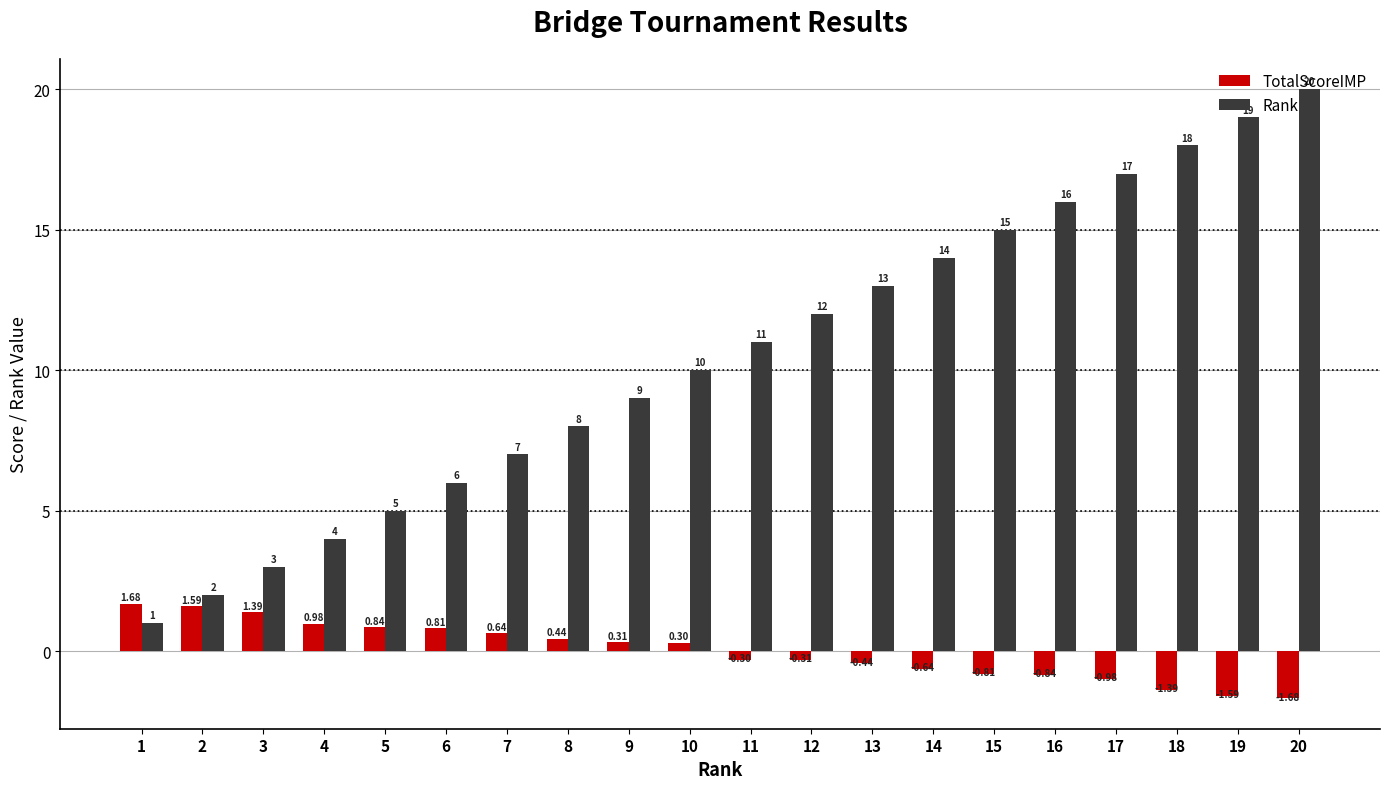

Rank the categories by Rank value from lowest to highest.

1, 2, 3, 4, 5, 6, 7, 8, 9, 10, 11, 12, 13, 14, 15, 16, 17, 18, 19, 20